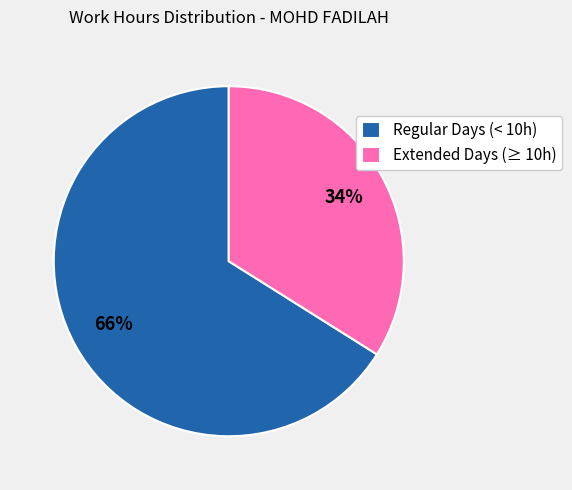

Which has a higher value, Extended Days (≥ 10h) or Regular Days (< 10h)?

Regular Days (< 10h)